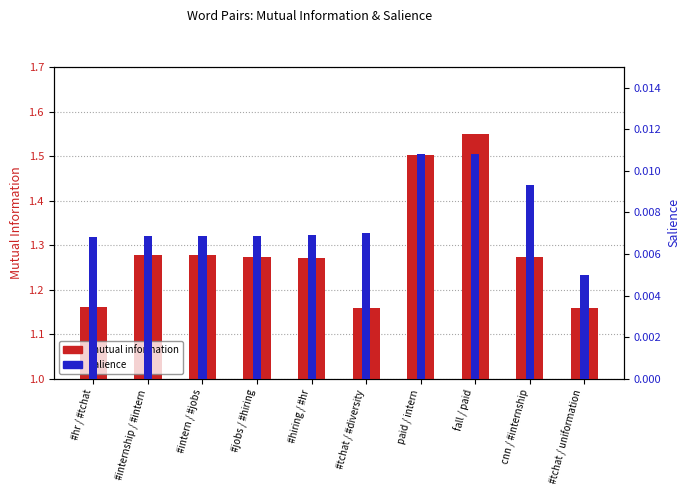

Which category has the lowest value in the salience series?

#tchat / uniformation